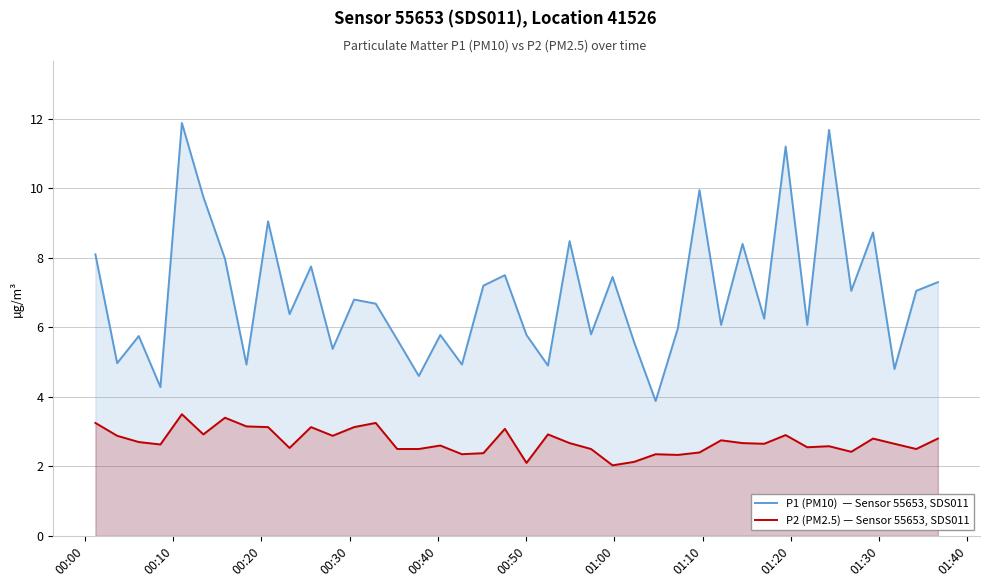

What is the minimum value for P1 (PM10)  — Sensor 55653, SDS011?

3.9